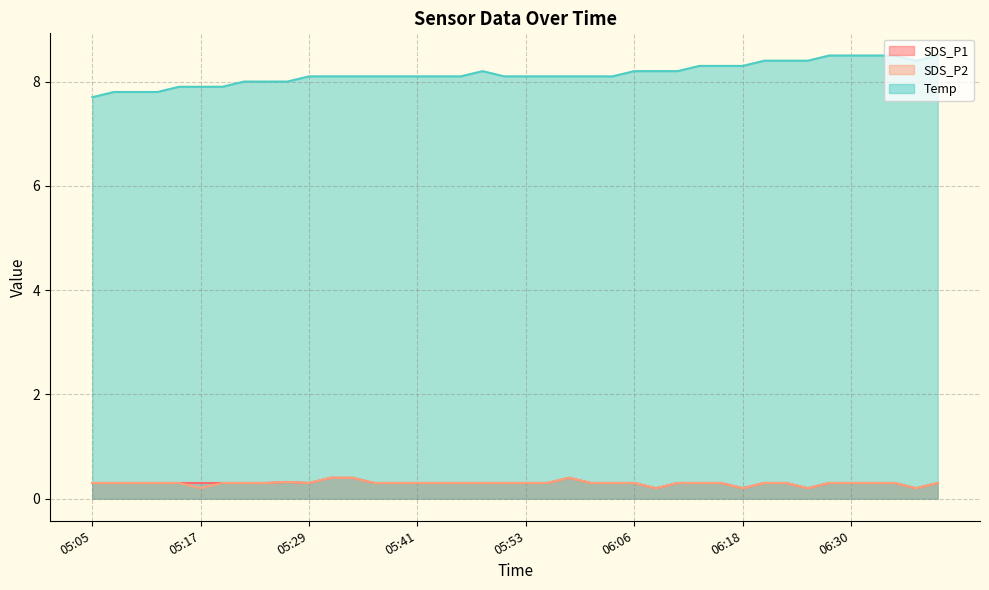

At which label does Temp first exceed 8?

05:29